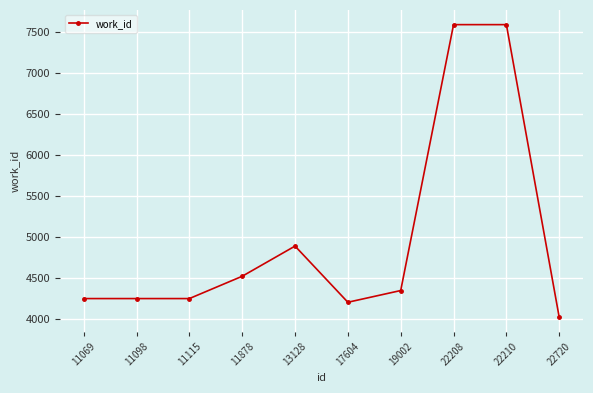

How many series are shown in this chart?

1